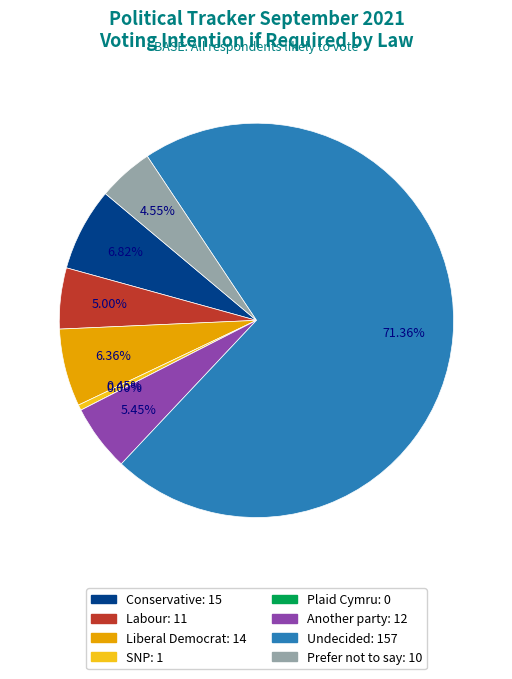

Between Prefer not to say and Liberal Democrat, which is larger?

Liberal Democrat